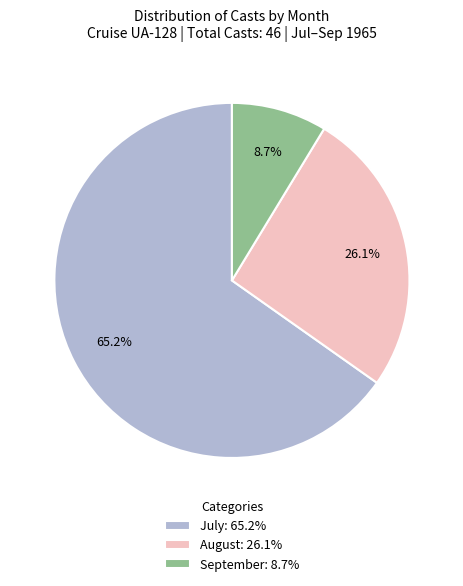

How many segments does this pie chart have?

3